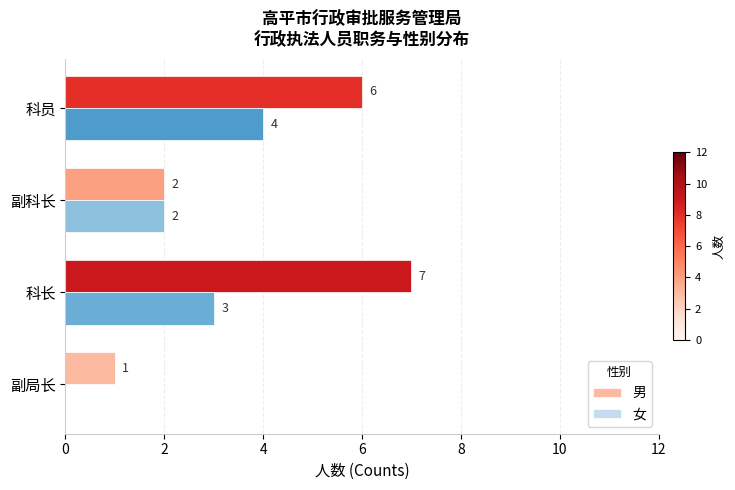

The 女 series shows 4 at 科员. True or false?

True